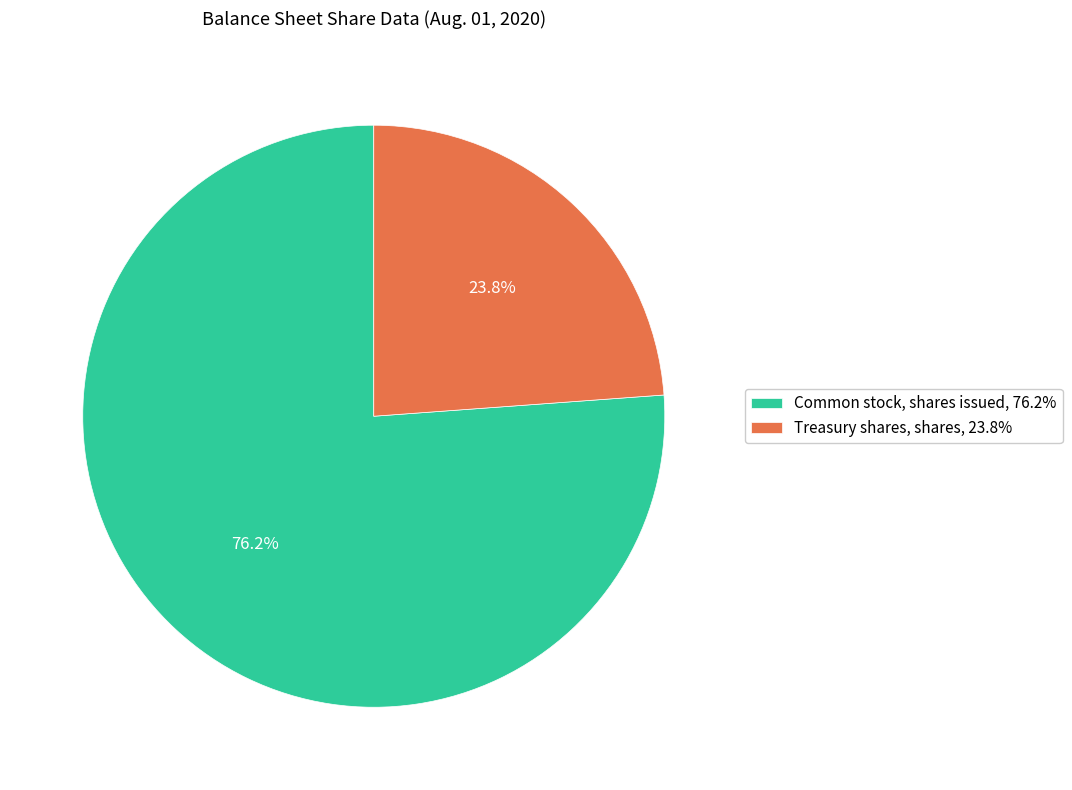

Count the number of slices in the pie.

2